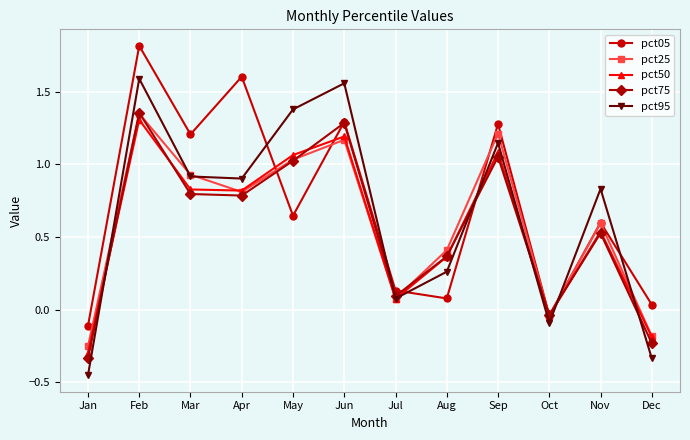

True or false: pct75 and pct05 intersect in this chart.

True